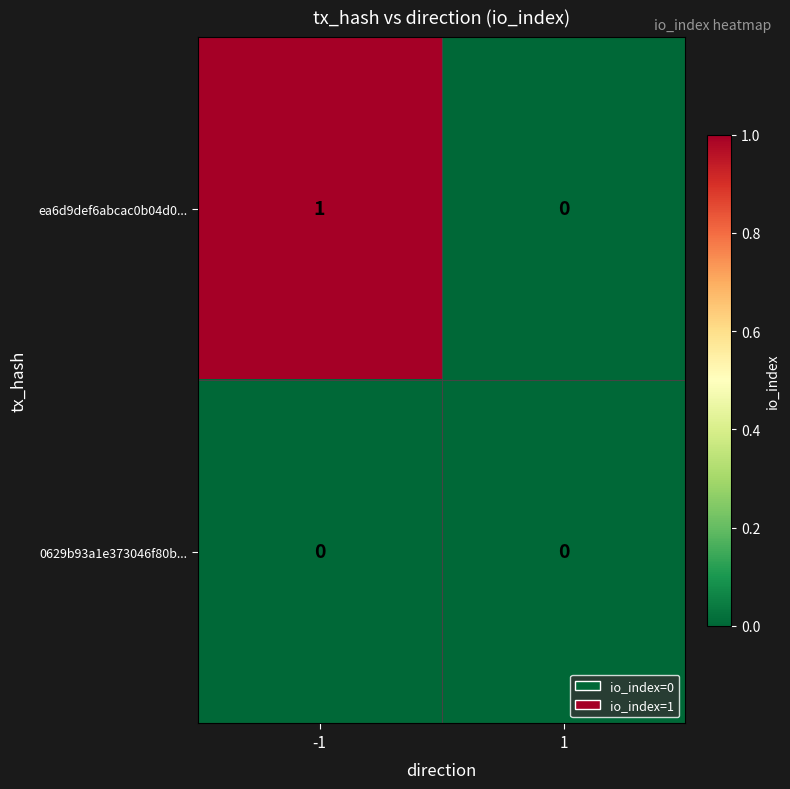

The value of ea6d9def6abcac0b04d0... at -1 is 0. True or false?

False